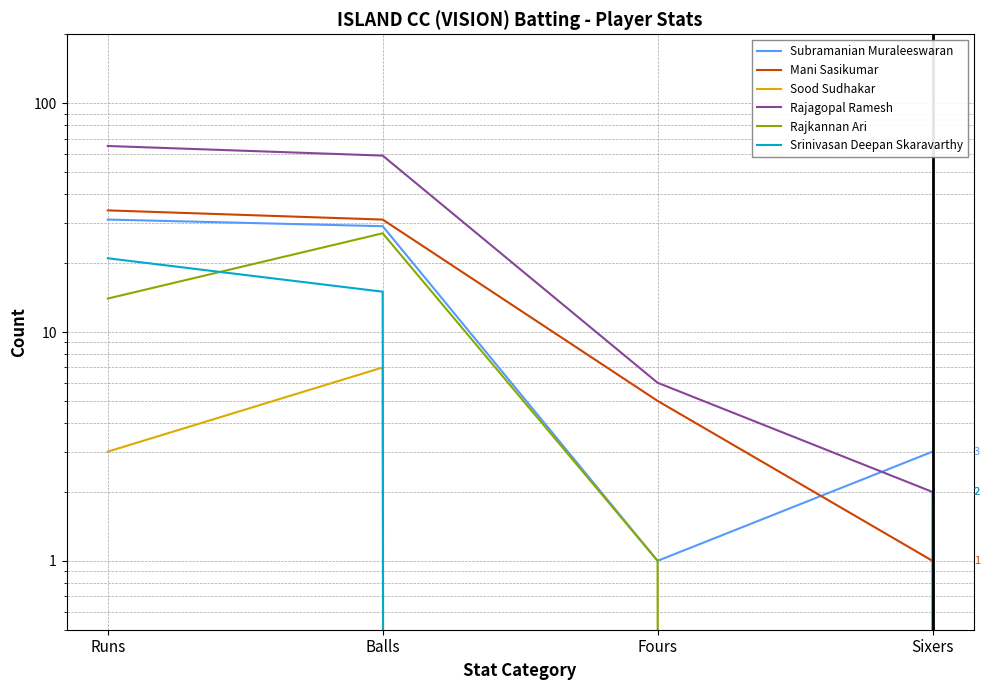

Reading right to left, transcribe all the data shown in this chart.

Subramanian Muraleeswaran: Sixers=3	Fours=1	Balls=29	Runs=31
Mani Sasikumar: Sixers=1	Fours=5	Balls=31	Runs=34
Sood Sudhakar: Sixers=0	Fours=0	Balls=7	Runs=3
Rajagopal Ramesh: Sixers=2	Fours=6	Balls=59	Runs=65
Rajkannan Ari: Sixers=0	Fours=1	Balls=27	Runs=14
Srinivasan Deepan Skaravarthy: Sixers=2	Fours=0	Balls=15	Runs=21